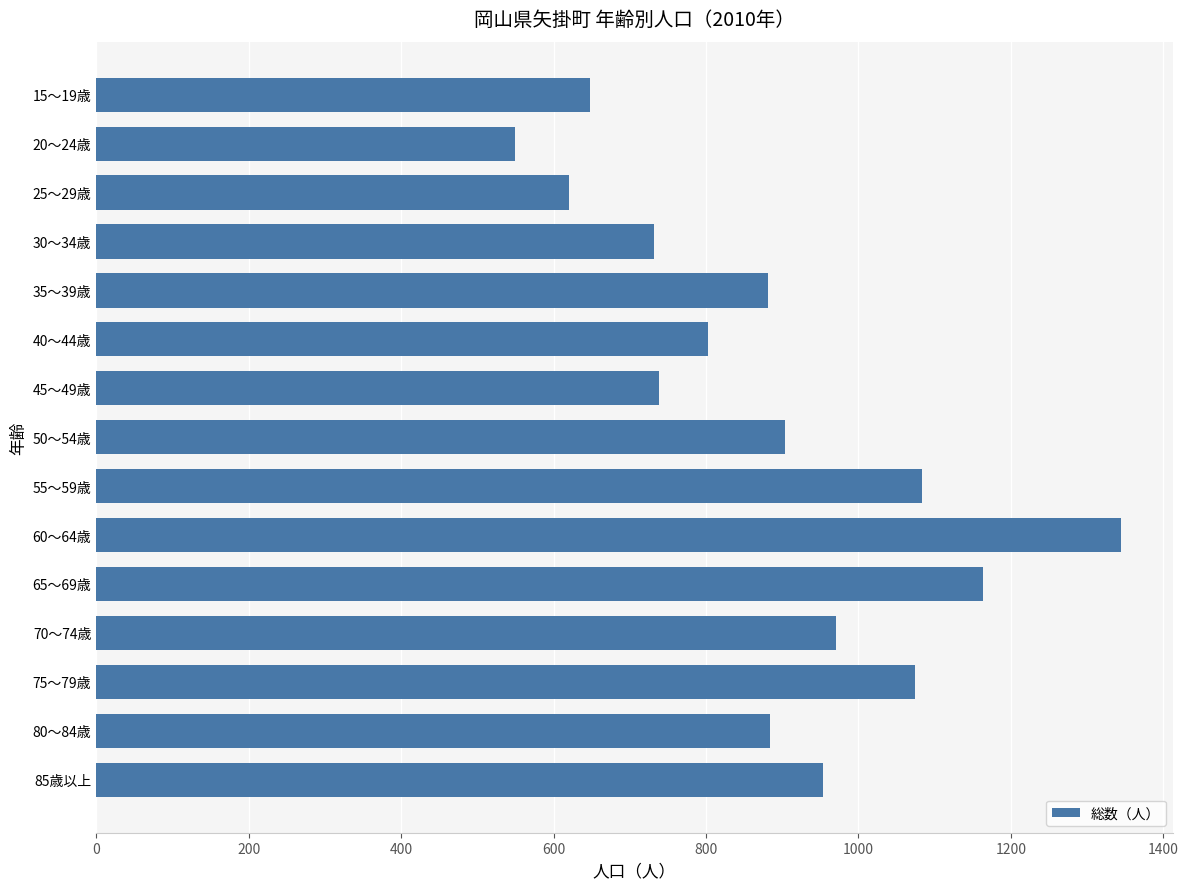

What is the label of the 2nd bar from the top?

20～24歳